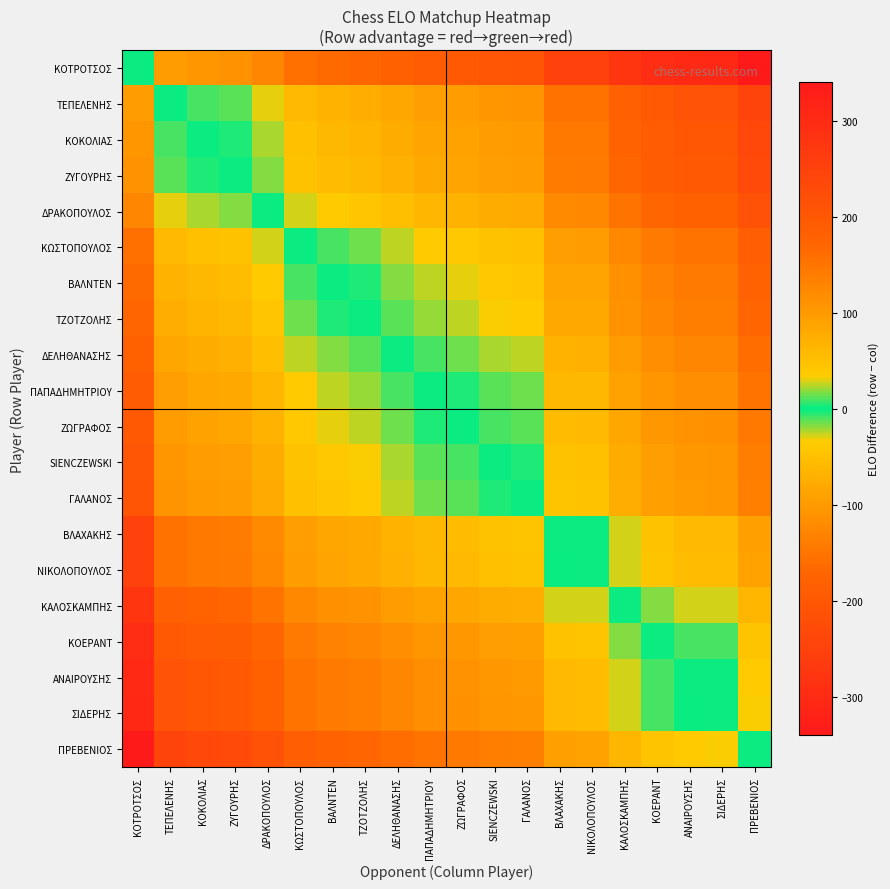

Reading left to right, transcribe all the data shown in this chart.

ΚΟΤΡΟΤΣΟΣ: ΚΟΤΡΟΤΣΟΣ=0	ΤΕΠΕΛΕΝΗΣ=97	ΚΟΚΟΛΙΑΣ=105	ΖΥΓΟΥΡΗΣ=109	ΔΡΑΚΟΠΟΥΛΟΣ=127	ΚΩΣΤΟΠΟΥΛΟΣ=155	ΒΑΛΝΤΕΝ=164	ΤΖΟΤΖΟΛΗΣ=169	ΔΕΛΗΘΑΝΑΣΗΣ=180	ΠΑΠΑΔΗΜΗΤΡΙΟΥ=190	ΖΩΓΡΑΦΟΣ=194	SIENCZEWSKI=202	ΓΑΛΑΝΟΣ=205	ΒΛΑΧΑΚΗΣ=249	ΝΙΚΟΛΟΠΟΥΛΟΣ=251	ΚΑΛΟΣΚΑΜΠΗΣ=278	ΚΟΕΡΑΝΤ=296	ΑΝΑΙΡΟΥΣΗΣ=305	ΣΙΔΕΡΗΣ=306	ΠΡΕΒΕΝΙΟΣ=340
ΤΕΠΕΛΕΝΗΣ: ΚΟΤΡΟΤΣΟΣ=-97	ΤΕΠΕΛΕΝΗΣ=0	ΚΟΚΟΛΙΑΣ=8	ΖΥΓΟΥΡΗΣ=12	ΔΡΑΚΟΠΟΥΛΟΣ=30	ΚΩΣΤΟΠΟΥΛΟΣ=58	ΒΑΛΝΤΕΝ=67	ΤΖΟΤΖΟΛΗΣ=72	ΔΕΛΗΘΑΝΑΣΗΣ=83	ΠΑΠΑΔΗΜΗΤΡΙΟΥ=93	ΖΩΓΡΑΦΟΣ=97	SIENCZEWSKI=105	ΓΑΛΑΝΟΣ=108	ΒΛΑΧΑΚΗΣ=152	ΝΙΚΟΛΟΠΟΥΛΟΣ=154	ΚΑΛΟΣΚΑΜΠΗΣ=181	ΚΟΕΡΑΝΤ=199	ΑΝΑΙΡΟΥΣΗΣ=208	ΣΙΔΕΡΗΣ=209	ΠΡΕΒΕΝΙΟΣ=243
ΚΟΚΟΛΙΑΣ: ΚΟΤΡΟΤΣΟΣ=-105	ΤΕΠΕΛΕΝΗΣ=-8	ΚΟΚΟΛΙΑΣ=0	ΖΥΓΟΥΡΗΣ=4	ΔΡΑΚΟΠΟΥΛΟΣ=22	ΚΩΣΤΟΠΟΥΛΟΣ=50	ΒΑΛΝΤΕΝ=59	ΤΖΟΤΖΟΛΗΣ=64	ΔΕΛΗΘΑΝΑΣΗΣ=75	ΠΑΠΑΔΗΜΗΤΡΙΟΥ=85	ΖΩΓΡΑΦΟΣ=89	SIENCZEWSKI=97	ΓΑΛΑΝΟΣ=100	ΒΛΑΧΑΚΗΣ=144	ΝΙΚΟΛΟΠΟΥΛΟΣ=146	ΚΑΛΟΣΚΑΜΠΗΣ=173	ΚΟΕΡΑΝΤ=191	ΑΝΑΙΡΟΥΣΗΣ=200	ΣΙΔΕΡΗΣ=201	ΠΡΕΒΕΝΙΟΣ=235
ΖΥΓΟΥΡΗΣ: ΚΟΤΡΟΤΣΟΣ=-109	ΤΕΠΕΛΕΝΗΣ=-12	ΚΟΚΟΛΙΑΣ=-4	ΖΥΓΟΥΡΗΣ=0	ΔΡΑΚΟΠΟΥΛΟΣ=18	ΚΩΣΤΟΠΟΥΛΟΣ=46	ΒΑΛΝΤΕΝ=55	ΤΖΟΤΖΟΛΗΣ=60	ΔΕΛΗΘΑΝΑΣΗΣ=71	ΠΑΠΑΔΗΜΗΤΡΙΟΥ=81	ΖΩΓΡΑΦΟΣ=85	SIENCZEWSKI=93	ΓΑΛΑΝΟΣ=96	ΒΛΑΧΑΚΗΣ=140	ΝΙΚΟΛΟΠΟΥΛΟΣ=142	ΚΑΛΟΣΚΑΜΠΗΣ=169	ΚΟΕΡΑΝΤ=187	ΑΝΑΙΡΟΥΣΗΣ=196	ΣΙΔΕΡΗΣ=197	ΠΡΕΒΕΝΙΟΣ=231
ΔΡΑΚΟΠΟΥΛΟΣ: ΚΟΤΡΟΤΣΟΣ=-127	ΤΕΠΕΛΕΝΗΣ=-30	ΚΟΚΟΛΙΑΣ=-22	ΖΥΓΟΥΡΗΣ=-18	ΔΡΑΚΟΠΟΥΛΟΣ=0	ΚΩΣΤΟΠΟΥΛΟΣ=28	ΒΑΛΝΤΕΝ=37	ΤΖΟΤΖΟΛΗΣ=42	ΔΕΛΗΘΑΝΑΣΗΣ=53	ΠΑΠΑΔΗΜΗΤΡΙΟΥ=63	ΖΩΓΡΑΦΟΣ=67	SIENCZEWSKI=75	ΓΑΛΑΝΟΣ=78	ΒΛΑΧΑΚΗΣ=122	ΝΙΚΟΛΟΠΟΥΛΟΣ=124	ΚΑΛΟΣΚΑΜΠΗΣ=151	ΚΟΕΡΑΝΤ=169	ΑΝΑΙΡΟΥΣΗΣ=178	ΣΙΔΕΡΗΣ=179	ΠΡΕΒΕΝΙΟΣ=213
ΚΩΣΤΟΠΟΥΛΟΣ: ΚΟΤΡΟΤΣΟΣ=-155	ΤΕΠΕΛΕΝΗΣ=-58	ΚΟΚΟΛΙΑΣ=-50	ΖΥΓΟΥΡΗΣ=-46	ΔΡΑΚΟΠΟΥΛΟΣ=-28	ΚΩΣΤΟΠΟΥΛΟΣ=0	ΒΑΛΝΤΕΝ=9	ΤΖΟΤΖΟΛΗΣ=14	ΔΕΛΗΘΑΝΑΣΗΣ=25	ΠΑΠΑΔΗΜΗΤΡΙΟΥ=35	ΖΩΓΡΑΦΟΣ=39	SIENCZEWSKI=47	ΓΑΛΑΝΟΣ=50	ΒΛΑΧΑΚΗΣ=94	ΝΙΚΟΛΟΠΟΥΛΟΣ=96	ΚΑΛΟΣΚΑΜΠΗΣ=123	ΚΟΕΡΑΝΤ=141	ΑΝΑΙΡΟΥΣΗΣ=150	ΣΙΔΕΡΗΣ=151	ΠΡΕΒΕΝΙΟΣ=185
ΒΑΛΝΤΕΝ: ΚΟΤΡΟΤΣΟΣ=-164	ΤΕΠΕΛΕΝΗΣ=-67	ΚΟΚΟΛΙΑΣ=-59	ΖΥΓΟΥΡΗΣ=-55	ΔΡΑΚΟΠΟΥΛΟΣ=-37	ΚΩΣΤΟΠΟΥΛΟΣ=-9	ΒΑΛΝΤΕΝ=0	ΤΖΟΤΖΟΛΗΣ=5	ΔΕΛΗΘΑΝΑΣΗΣ=16	ΠΑΠΑΔΗΜΗΤΡΙΟΥ=26	ΖΩΓΡΑΦΟΣ=30	SIENCZEWSKI=38	ΓΑΛΑΝΟΣ=41	ΒΛΑΧΑΚΗΣ=85	ΝΙΚΟΛΟΠΟΥΛΟΣ=87	ΚΑΛΟΣΚΑΜΠΗΣ=114	ΚΟΕΡΑΝΤ=132	ΑΝΑΙΡΟΥΣΗΣ=141	ΣΙΔΕΡΗΣ=142	ΠΡΕΒΕΝΙΟΣ=176
ΤΖΟΤΖΟΛΗΣ: ΚΟΤΡΟΤΣΟΣ=-169	ΤΕΠΕΛΕΝΗΣ=-72	ΚΟΚΟΛΙΑΣ=-64	ΖΥΓΟΥΡΗΣ=-60	ΔΡΑΚΟΠΟΥΛΟΣ=-42	ΚΩΣΤΟΠΟΥΛΟΣ=-14	ΒΑΛΝΤΕΝ=-5	ΤΖΟΤΖΟΛΗΣ=0	ΔΕΛΗΘΑΝΑΣΗΣ=11	ΠΑΠΑΔΗΜΗΤΡΙΟΥ=21	ΖΩΓΡΑΦΟΣ=25	SIENCZEWSKI=33	ΓΑΛΑΝΟΣ=36	ΒΛΑΧΑΚΗΣ=80	ΝΙΚΟΛΟΠΟΥΛΟΣ=82	ΚΑΛΟΣΚΑΜΠΗΣ=109	ΚΟΕΡΑΝΤ=127	ΑΝΑΙΡΟΥΣΗΣ=136	ΣΙΔΕΡΗΣ=137	ΠΡΕΒΕΝΙΟΣ=171
ΔΕΛΗΘΑΝΑΣΗΣ: ΚΟΤΡΟΤΣΟΣ=-180	ΤΕΠΕΛΕΝΗΣ=-83	ΚΟΚΟΛΙΑΣ=-75	ΖΥΓΟΥΡΗΣ=-71	ΔΡΑΚΟΠΟΥΛΟΣ=-53	ΚΩΣΤΟΠΟΥΛΟΣ=-25	ΒΑΛΝΤΕΝ=-16	ΤΖΟΤΖΟΛΗΣ=-11	ΔΕΛΗΘΑΝΑΣΗΣ=0	ΠΑΠΑΔΗΜΗΤΡΙΟΥ=10	ΖΩΓΡΑΦΟΣ=14	SIENCZEWSKI=22	ΓΑΛΑΝΟΣ=25	ΒΛΑΧΑΚΗΣ=69	ΝΙΚΟΛΟΠΟΥΛΟΣ=71	ΚΑΛΟΣΚΑΜΠΗΣ=98	ΚΟΕΡΑΝΤ=116	ΑΝΑΙΡΟΥΣΗΣ=125	ΣΙΔΕΡΗΣ=126	ΠΡΕΒΕΝΙΟΣ=160
ΠΑΠΑΔΗΜΗΤΡΙΟΥ: ΚΟΤΡΟΤΣΟΣ=-190	ΤΕΠΕΛΕΝΗΣ=-93	ΚΟΚΟΛΙΑΣ=-85	ΖΥΓΟΥΡΗΣ=-81	ΔΡΑΚΟΠΟΥΛΟΣ=-63	ΚΩΣΤΟΠΟΥΛΟΣ=-35	ΒΑΛΝΤΕΝ=-26	ΤΖΟΤΖΟΛΗΣ=-21	ΔΕΛΗΘΑΝΑΣΗΣ=-10	ΠΑΠΑΔΗΜΗΤΡΙΟΥ=0	ΖΩΓΡΑΦΟΣ=4	SIENCZEWSKI=12	ΓΑΛΑΝΟΣ=15	ΒΛΑΧΑΚΗΣ=59	ΝΙΚΟΛΟΠΟΥΛΟΣ=61	ΚΑΛΟΣΚΑΜΠΗΣ=88	ΚΟΕΡΑΝΤ=106	ΑΝΑΙΡΟΥΣΗΣ=115	ΣΙΔΕΡΗΣ=116	ΠΡΕΒΕΝΙΟΣ=150
ΖΩΓΡΑΦΟΣ: ΚΟΤΡΟΤΣΟΣ=-194	ΤΕΠΕΛΕΝΗΣ=-97	ΚΟΚΟΛΙΑΣ=-89	ΖΥΓΟΥΡΗΣ=-85	ΔΡΑΚΟΠΟΥΛΟΣ=-67	ΚΩΣΤΟΠΟΥΛΟΣ=-39	ΒΑΛΝΤΕΝ=-30	ΤΖΟΤΖΟΛΗΣ=-25	ΔΕΛΗΘΑΝΑΣΗΣ=-14	ΠΑΠΑΔΗΜΗΤΡΙΟΥ=-4	ΖΩΓΡΑΦΟΣ=0	SIENCZEWSKI=8	ΓΑΛΑΝΟΣ=11	ΒΛΑΧΑΚΗΣ=55	ΝΙΚΟΛΟΠΟΥΛΟΣ=57	ΚΑΛΟΣΚΑΜΠΗΣ=84	ΚΟΕΡΑΝΤ=102	ΑΝΑΙΡΟΥΣΗΣ=111	ΣΙΔΕΡΗΣ=112	ΠΡΕΒΕΝΙΟΣ=146
SIENCZEWSKI: ΚΟΤΡΟΤΣΟΣ=-202	ΤΕΠΕΛΕΝΗΣ=-105	ΚΟΚΟΛΙΑΣ=-97	ΖΥΓΟΥΡΗΣ=-93	ΔΡΑΚΟΠΟΥΛΟΣ=-75	ΚΩΣΤΟΠΟΥΛΟΣ=-47	ΒΑΛΝΤΕΝ=-38	ΤΖΟΤΖΟΛΗΣ=-33	ΔΕΛΗΘΑΝΑΣΗΣ=-22	ΠΑΠΑΔΗΜΗΤΡΙΟΥ=-12	ΖΩΓΡΑΦΟΣ=-8	SIENCZEWSKI=0	ΓΑΛΑΝΟΣ=3	ΒΛΑΧΑΚΗΣ=47	ΝΙΚΟΛΟΠΟΥΛΟΣ=49	ΚΑΛΟΣΚΑΜΠΗΣ=76	ΚΟΕΡΑΝΤ=94	ΑΝΑΙΡΟΥΣΗΣ=103	ΣΙΔΕΡΗΣ=104	ΠΡΕΒΕΝΙΟΣ=138
ΓΑΛΑΝΟΣ: ΚΟΤΡΟΤΣΟΣ=-205	ΤΕΠΕΛΕΝΗΣ=-108	ΚΟΚΟΛΙΑΣ=-100	ΖΥΓΟΥΡΗΣ=-96	ΔΡΑΚΟΠΟΥΛΟΣ=-78	ΚΩΣΤΟΠΟΥΛΟΣ=-50	ΒΑΛΝΤΕΝ=-41	ΤΖΟΤΖΟΛΗΣ=-36	ΔΕΛΗΘΑΝΑΣΗΣ=-25	ΠΑΠΑΔΗΜΗΤΡΙΟΥ=-15	ΖΩΓΡΑΦΟΣ=-11	SIENCZEWSKI=-3	ΓΑΛΑΝΟΣ=0	ΒΛΑΧΑΚΗΣ=44	ΝΙΚΟΛΟΠΟΥΛΟΣ=46	ΚΑΛΟΣΚΑΜΠΗΣ=73	ΚΟΕΡΑΝΤ=91	ΑΝΑΙΡΟΥΣΗΣ=100	ΣΙΔΕΡΗΣ=101	ΠΡΕΒΕΝΙΟΣ=135
ΒΛΑΧΑΚΗΣ: ΚΟΤΡΟΤΣΟΣ=-249	ΤΕΠΕΛΕΝΗΣ=-152	ΚΟΚΟΛΙΑΣ=-144	ΖΥΓΟΥΡΗΣ=-140	ΔΡΑΚΟΠΟΥΛΟΣ=-122	ΚΩΣΤΟΠΟΥΛΟΣ=-94	ΒΑΛΝΤΕΝ=-85	ΤΖΟΤΖΟΛΗΣ=-80	ΔΕΛΗΘΑΝΑΣΗΣ=-69	ΠΑΠΑΔΗΜΗΤΡΙΟΥ=-59	ΖΩΓΡΑΦΟΣ=-55	SIENCZEWSKI=-47	ΓΑΛΑΝΟΣ=-44	ΒΛΑΧΑΚΗΣ=0	ΝΙΚΟΛΟΠΟΥΛΟΣ=2	ΚΑΛΟΣΚΑΜΠΗΣ=29	ΚΟΕΡΑΝΤ=47	ΑΝΑΙΡΟΥΣΗΣ=56	ΣΙΔΕΡΗΣ=57	ΠΡΕΒΕΝΙΟΣ=91
ΝΙΚΟΛΟΠΟΥΛΟΣ: ΚΟΤΡΟΤΣΟΣ=-251	ΤΕΠΕΛΕΝΗΣ=-154	ΚΟΚΟΛΙΑΣ=-146	ΖΥΓΟΥΡΗΣ=-142	ΔΡΑΚΟΠΟΥΛΟΣ=-124	ΚΩΣΤΟΠΟΥΛΟΣ=-96	ΒΑΛΝΤΕΝ=-87	ΤΖΟΤΖΟΛΗΣ=-82	ΔΕΛΗΘΑΝΑΣΗΣ=-71	ΠΑΠΑΔΗΜΗΤΡΙΟΥ=-61	ΖΩΓΡΑΦΟΣ=-57	SIENCZEWSKI=-49	ΓΑΛΑΝΟΣ=-46	ΒΛΑΧΑΚΗΣ=-2	ΝΙΚΟΛΟΠΟΥΛΟΣ=0	ΚΑΛΟΣΚΑΜΠΗΣ=27	ΚΟΕΡΑΝΤ=45	ΑΝΑΙΡΟΥΣΗΣ=54	ΣΙΔΕΡΗΣ=55	ΠΡΕΒΕΝΙΟΣ=89
ΚΑΛΟΣΚΑΜΠΗΣ: ΚΟΤΡΟΤΣΟΣ=-278	ΤΕΠΕΛΕΝΗΣ=-181	ΚΟΚΟΛΙΑΣ=-173	ΖΥΓΟΥΡΗΣ=-169	ΔΡΑΚΟΠΟΥΛΟΣ=-151	ΚΩΣΤΟΠΟΥΛΟΣ=-123	ΒΑΛΝΤΕΝ=-114	ΤΖΟΤΖΟΛΗΣ=-109	ΔΕΛΗΘΑΝΑΣΗΣ=-98	ΠΑΠΑΔΗΜΗΤΡΙΟΥ=-88	ΖΩΓΡΑΦΟΣ=-84	SIENCZEWSKI=-76	ΓΑΛΑΝΟΣ=-73	ΒΛΑΧΑΚΗΣ=-29	ΝΙΚΟΛΟΠΟΥΛΟΣ=-27	ΚΑΛΟΣΚΑΜΠΗΣ=0	ΚΟΕΡΑΝΤ=18	ΑΝΑΙΡΟΥΣΗΣ=27	ΣΙΔΕΡΗΣ=28	ΠΡΕΒΕΝΙΟΣ=62
ΚΟΕΡΑΝΤ: ΚΟΤΡΟΤΣΟΣ=-296	ΤΕΠΕΛΕΝΗΣ=-199	ΚΟΚΟΛΙΑΣ=-191	ΖΥΓΟΥΡΗΣ=-187	ΔΡΑΚΟΠΟΥΛΟΣ=-169	ΚΩΣΤΟΠΟΥΛΟΣ=-141	ΒΑΛΝΤΕΝ=-132	ΤΖΟΤΖΟΛΗΣ=-127	ΔΕΛΗΘΑΝΑΣΗΣ=-116	ΠΑΠΑΔΗΜΗΤΡΙΟΥ=-106	ΖΩΓΡΑΦΟΣ=-102	SIENCZEWSKI=-94	ΓΑΛΑΝΟΣ=-91	ΒΛΑΧΑΚΗΣ=-47	ΝΙΚΟΛΟΠΟΥΛΟΣ=-45	ΚΑΛΟΣΚΑΜΠΗΣ=-18	ΚΟΕΡΑΝΤ=0	ΑΝΑΙΡΟΥΣΗΣ=9	ΣΙΔΕΡΗΣ=10	ΠΡΕΒΕΝΙΟΣ=44
ΑΝΑΙΡΟΥΣΗΣ: ΚΟΤΡΟΤΣΟΣ=-305	ΤΕΠΕΛΕΝΗΣ=-208	ΚΟΚΟΛΙΑΣ=-200	ΖΥΓΟΥΡΗΣ=-196	ΔΡΑΚΟΠΟΥΛΟΣ=-178	ΚΩΣΤΟΠΟΥΛΟΣ=-150	ΒΑΛΝΤΕΝ=-141	ΤΖΟΤΖΟΛΗΣ=-136	ΔΕΛΗΘΑΝΑΣΗΣ=-125	ΠΑΠΑΔΗΜΗΤΡΙΟΥ=-115	ΖΩΓΡΑΦΟΣ=-111	SIENCZEWSKI=-103	ΓΑΛΑΝΟΣ=-100	ΒΛΑΧΑΚΗΣ=-56	ΝΙΚΟΛΟΠΟΥΛΟΣ=-54	ΚΑΛΟΣΚΑΜΠΗΣ=-27	ΚΟΕΡΑΝΤ=-9	ΑΝΑΙΡΟΥΣΗΣ=0	ΣΙΔΕΡΗΣ=1	ΠΡΕΒΕΝΙΟΣ=35
ΣΙΔΕΡΗΣ: ΚΟΤΡΟΤΣΟΣ=-306	ΤΕΠΕΛΕΝΗΣ=-209	ΚΟΚΟΛΙΑΣ=-201	ΖΥΓΟΥΡΗΣ=-197	ΔΡΑΚΟΠΟΥΛΟΣ=-179	ΚΩΣΤΟΠΟΥΛΟΣ=-151	ΒΑΛΝΤΕΝ=-142	ΤΖΟΤΖΟΛΗΣ=-137	ΔΕΛΗΘΑΝΑΣΗΣ=-126	ΠΑΠΑΔΗΜΗΤΡΙΟΥ=-116	ΖΩΓΡΑΦΟΣ=-112	SIENCZEWSKI=-104	ΓΑΛΑΝΟΣ=-101	ΒΛΑΧΑΚΗΣ=-57	ΝΙΚΟΛΟΠΟΥΛΟΣ=-55	ΚΑΛΟΣΚΑΜΠΗΣ=-28	ΚΟΕΡΑΝΤ=-10	ΑΝΑΙΡΟΥΣΗΣ=-1	ΣΙΔΕΡΗΣ=0	ΠΡΕΒΕΝΙΟΣ=34
ΠΡΕΒΕΝΙΟΣ: ΚΟΤΡΟΤΣΟΣ=-340	ΤΕΠΕΛΕΝΗΣ=-243	ΚΟΚΟΛΙΑΣ=-235	ΖΥΓΟΥΡΗΣ=-231	ΔΡΑΚΟΠΟΥΛΟΣ=-213	ΚΩΣΤΟΠΟΥΛΟΣ=-185	ΒΑΛΝΤΕΝ=-176	ΤΖΟΤΖΟΛΗΣ=-171	ΔΕΛΗΘΑΝΑΣΗΣ=-160	ΠΑΠΑΔΗΜΗΤΡΙΟΥ=-150	ΖΩΓΡΑΦΟΣ=-146	SIENCZEWSKI=-138	ΓΑΛΑΝΟΣ=-135	ΒΛΑΧΑΚΗΣ=-91	ΝΙΚΟΛΟΠΟΥΛΟΣ=-89	ΚΑΛΟΣΚΑΜΠΗΣ=-62	ΚΟΕΡΑΝΤ=-44	ΑΝΑΙΡΟΥΣΗΣ=-35	ΣΙΔΕΡΗΣ=-34	ΠΡΕΒΕΝΙΟΣ=0